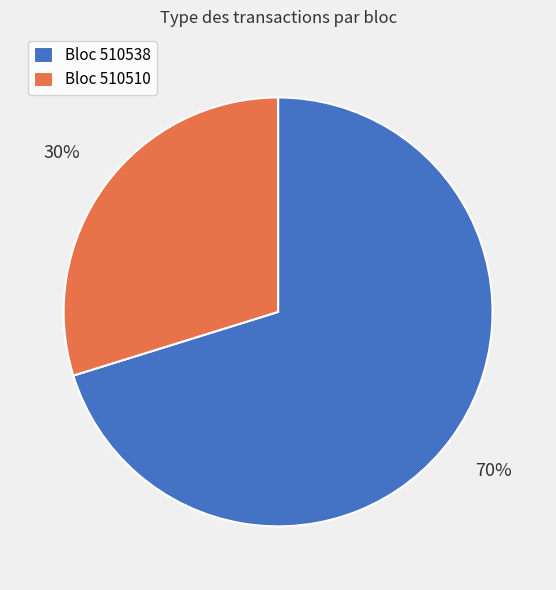

True or false: Bloc 510538 accounts for 70% of the total.

True